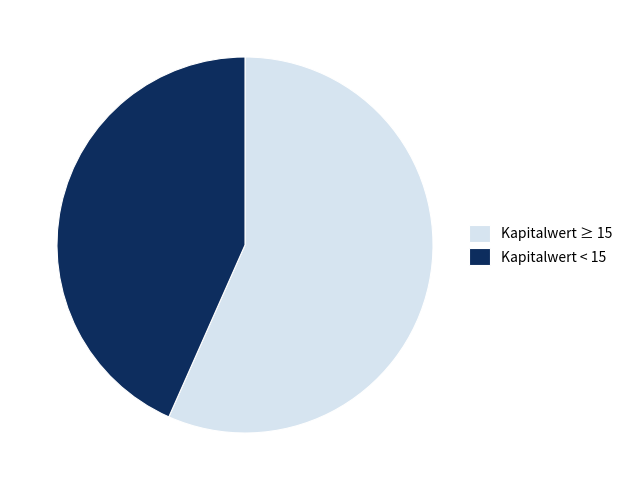

Is Kapitalwert ≥ 15 the majority of the pie?

Yes